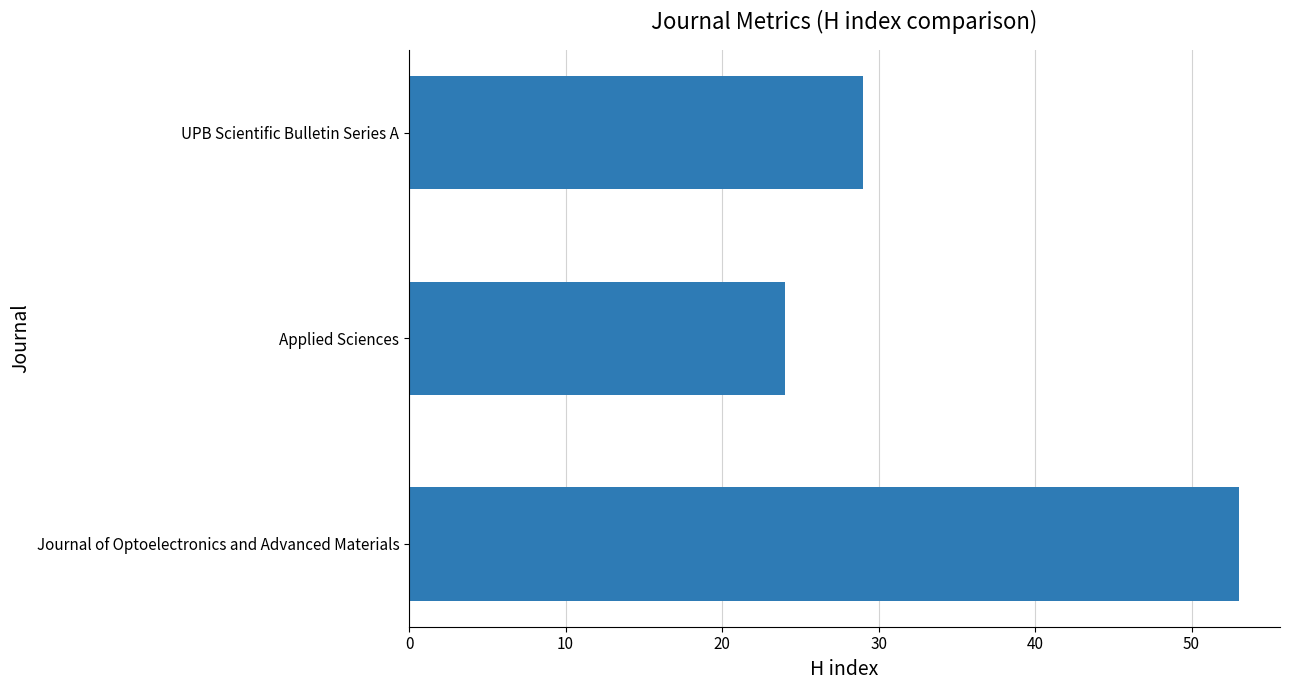

Reading bottom to top, extract all data points from this chart.

53	24	29